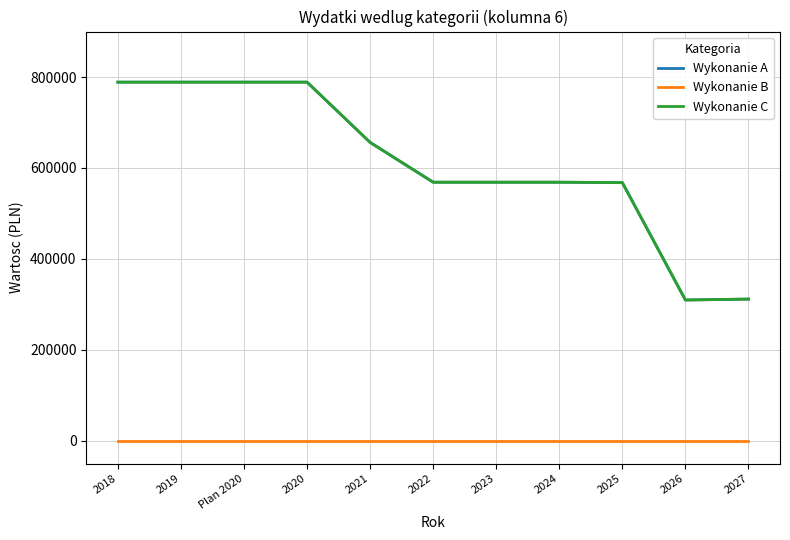

Does the chart have visible grid lines?

Yes